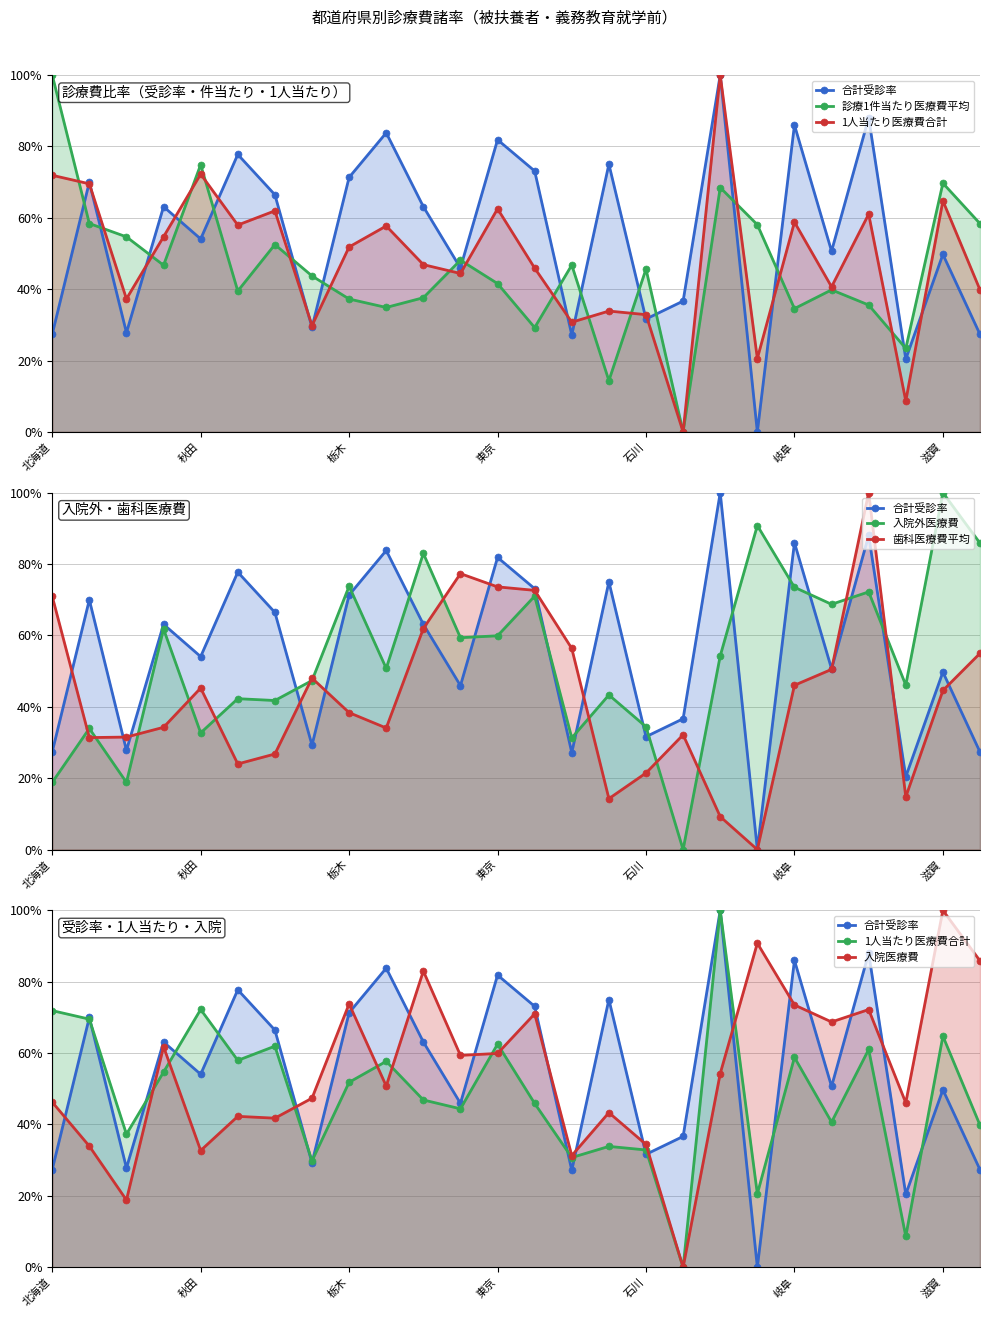

Which series has the largest total across all categories?

合計受診率